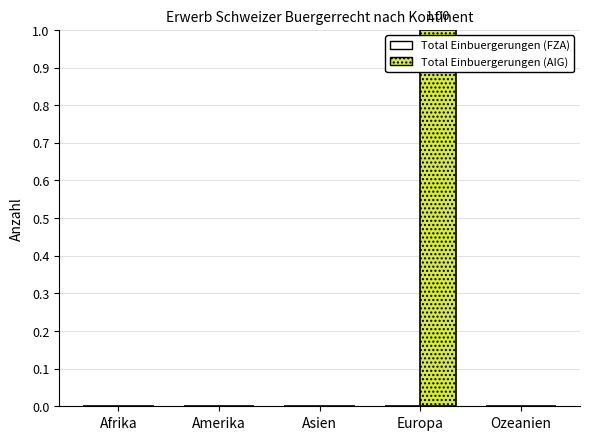

How many categories are shown in the chart?

5